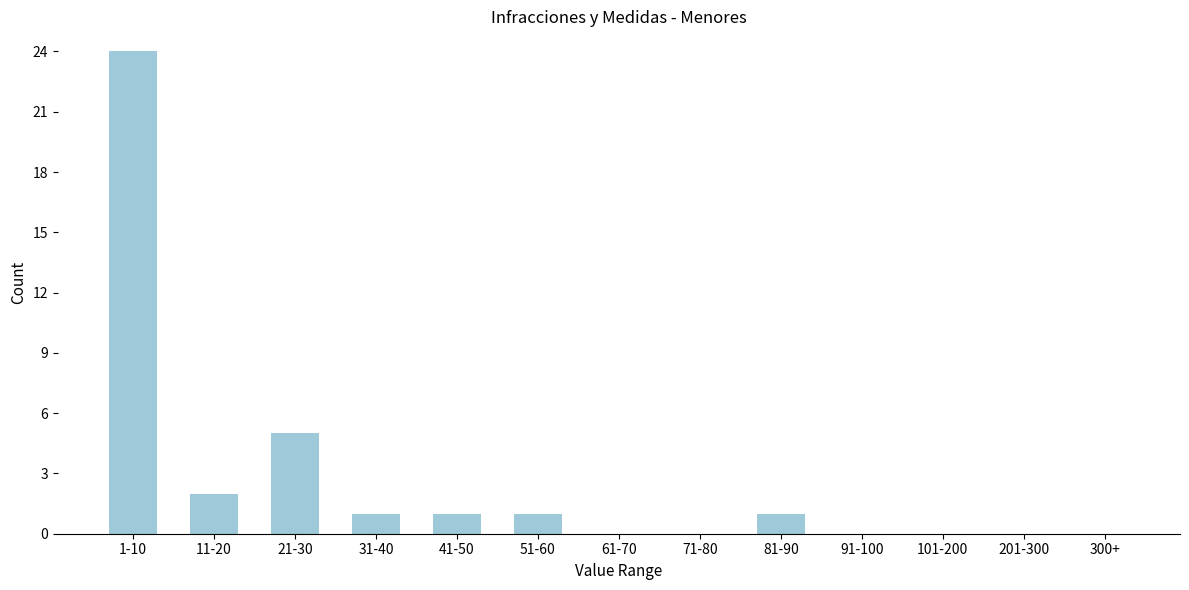

Reading right to left, transcribe all the data shown in this chart.

300+=0	201-300=0	101-200=0	91-100=0	81-90=1	71-80=0	61-70=0	51-60=1	41-50=1	31-40=1	21-30=5	11-20=2	1-10=24